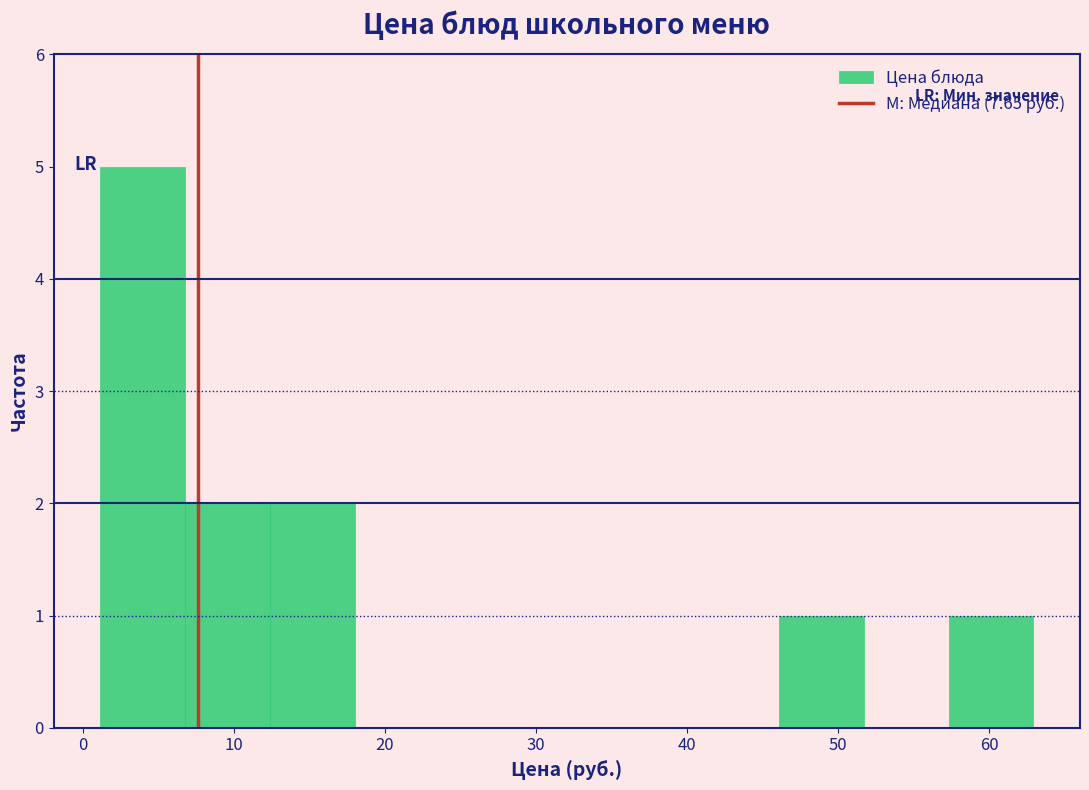

What is the height of the bar covering 57 to 63 on the x-axis? Neither the bar edges nor the heights are printed on the chart, so give them approximately, as read against the axes.

1